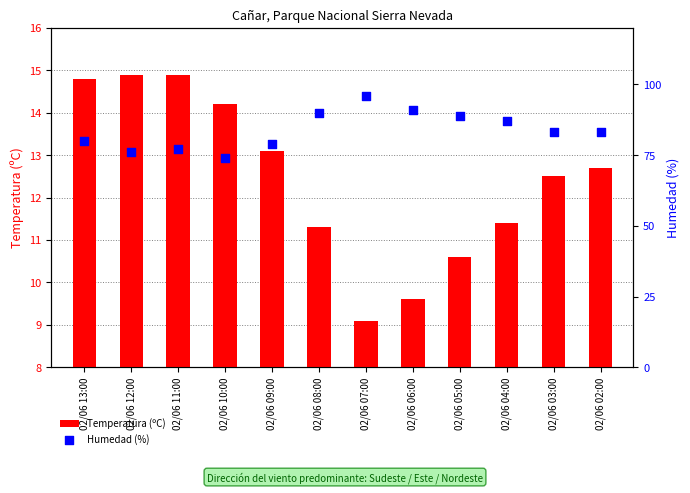

At how many categories does at least one series exceed 92?

1